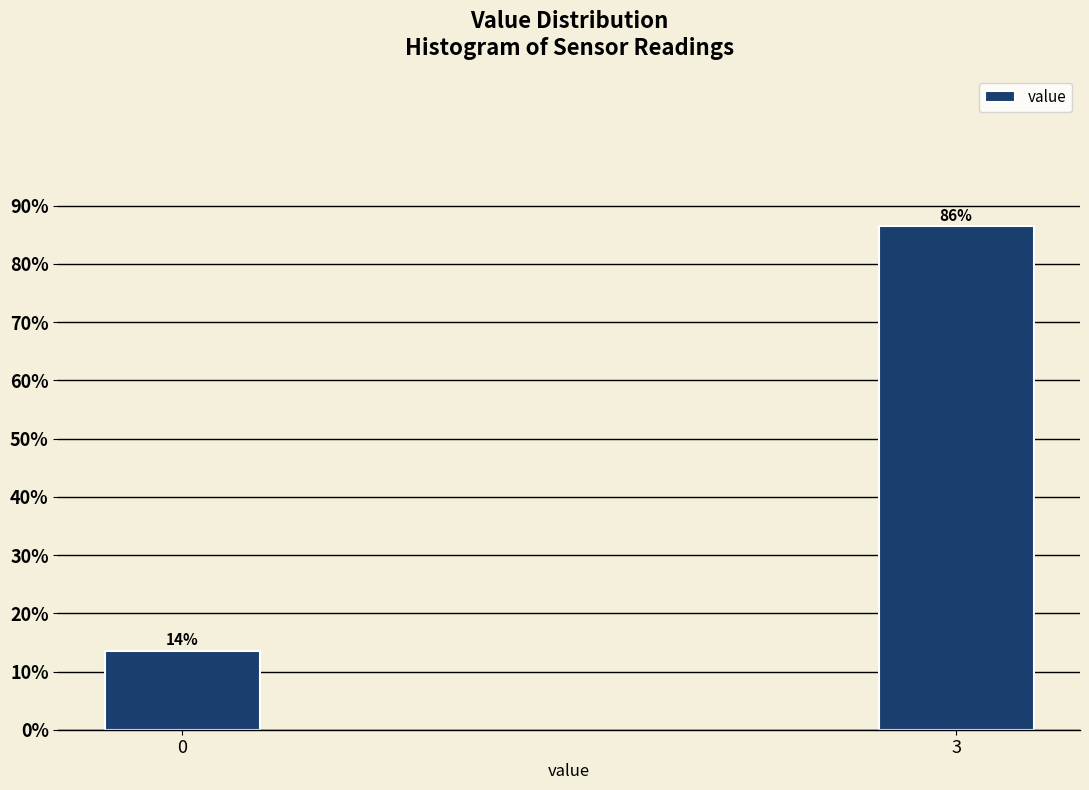

How many bars are there in total?

2